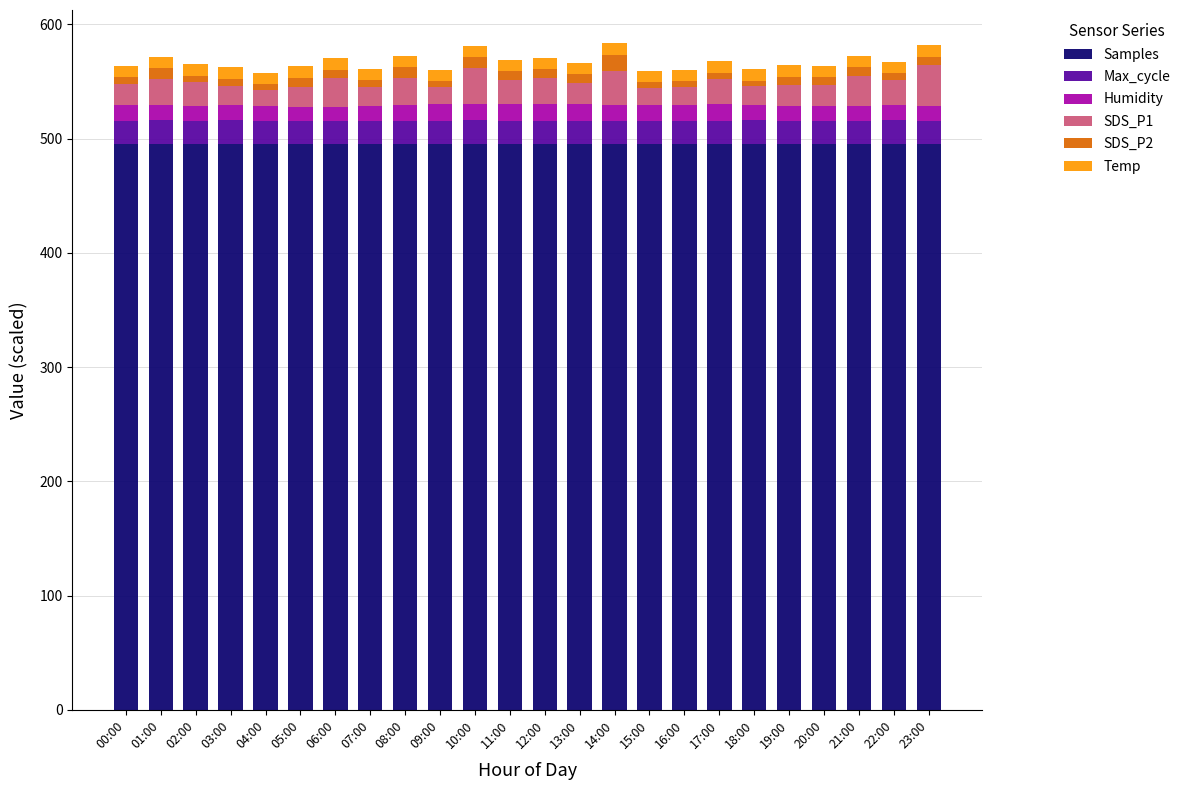

What is the minimum value for Samples?

495.3